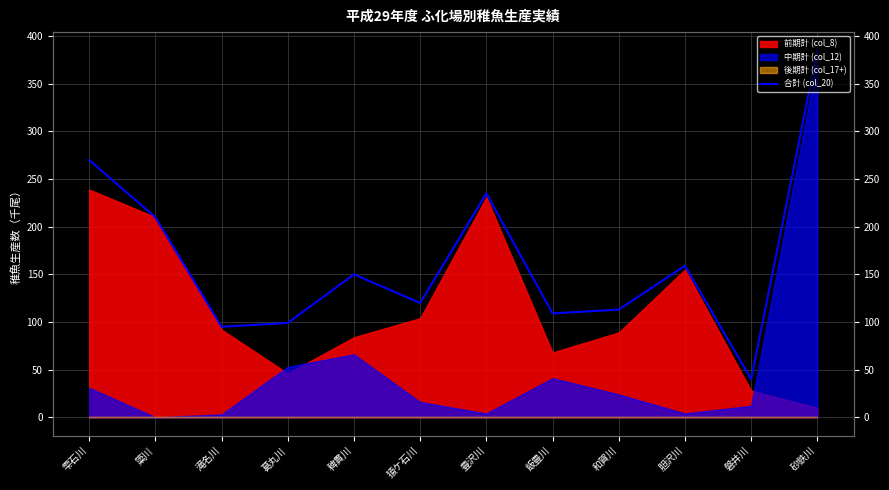

The value at 滝名川 is 95. True or false?

True